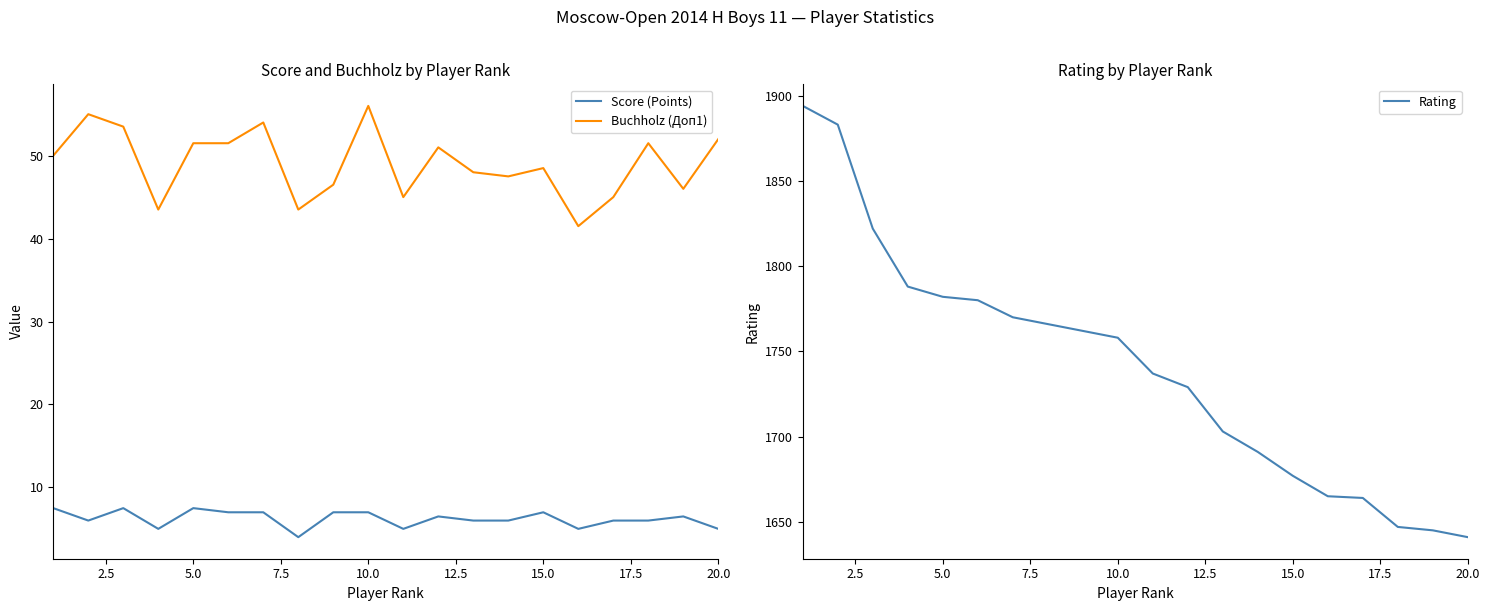

Is it true that Score (Points) equals 11.3 at 5.0?

False